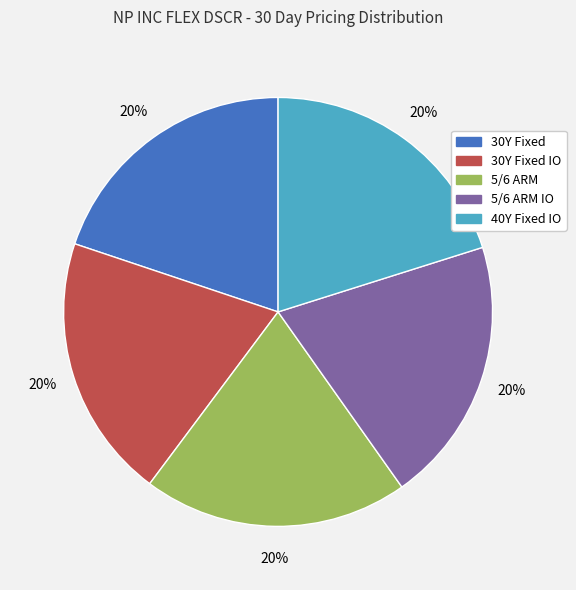

Does any single category account for the majority?

No